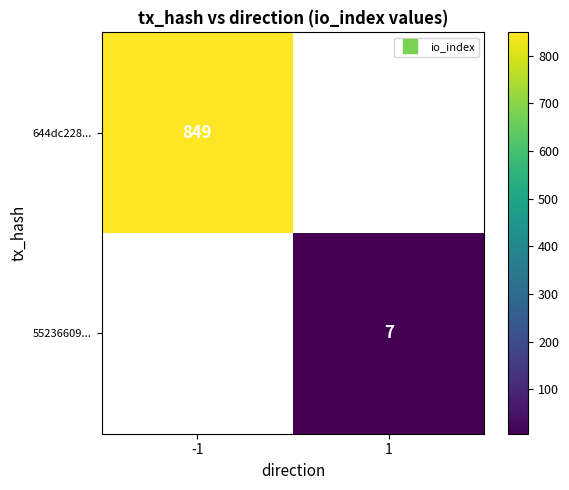

Is it true that 644dc228... equals 849.0 at -1?

True